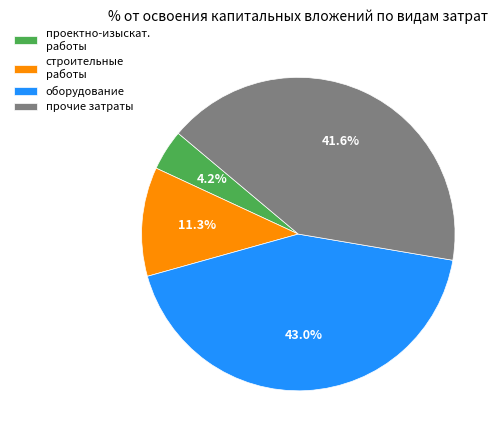

Does any single category account for the majority?

No